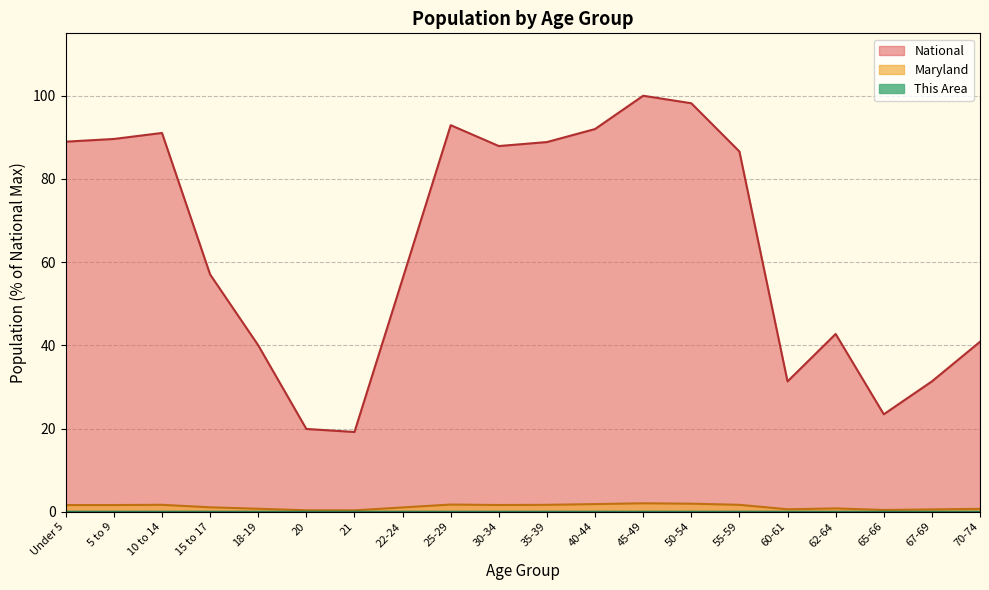

Is it true that National equals 15.8 at 67-69?

False